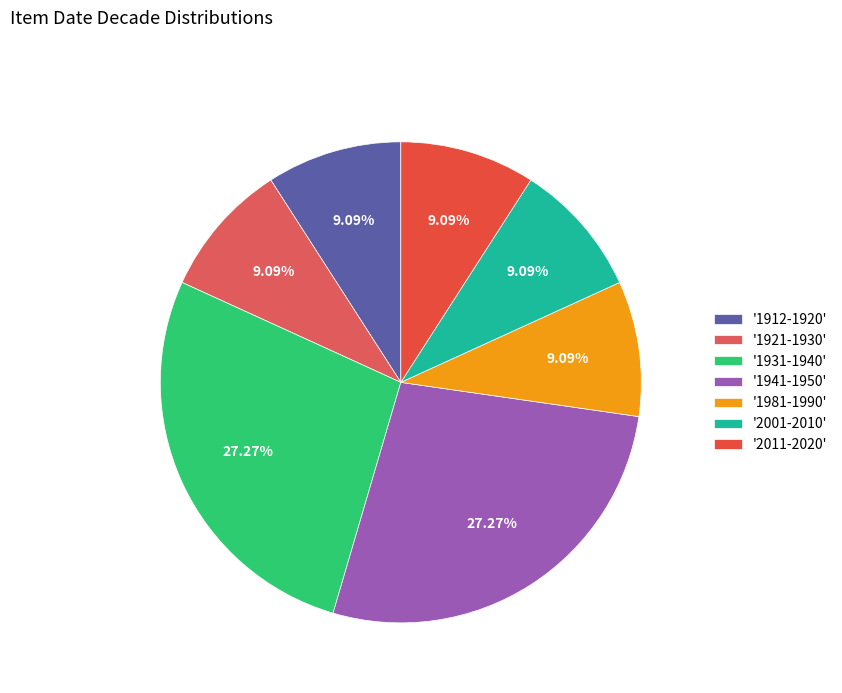

To the nearest percent, what is the difference between the largest and smallest slice percentages?

18%